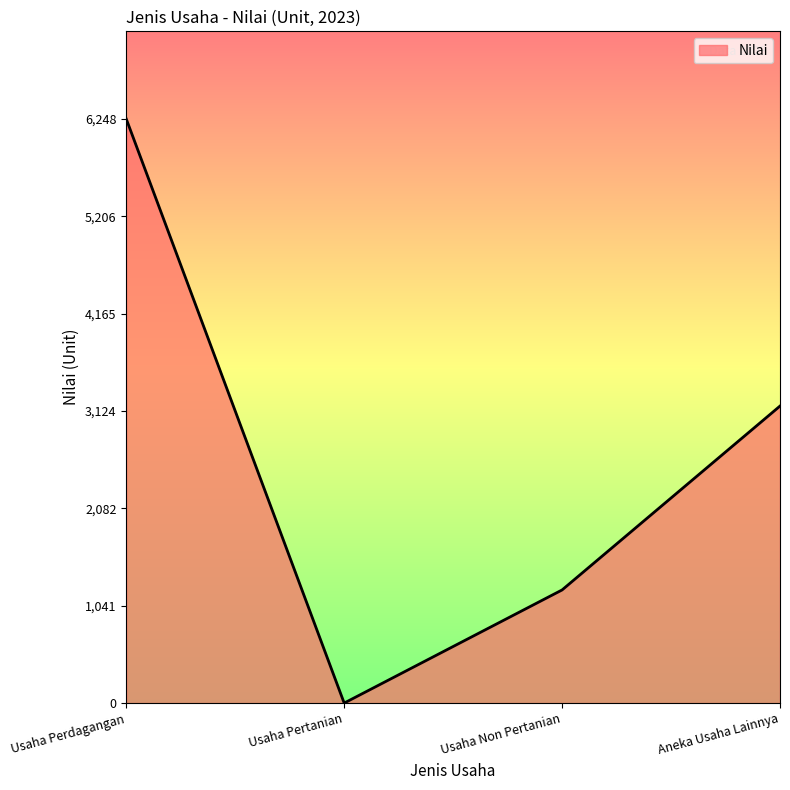

Rank the categories by value from highest to lowest.

Usaha Perdagangan, Aneka Usaha Lainnya, Usaha Non Pertanian, Usaha Pertanian